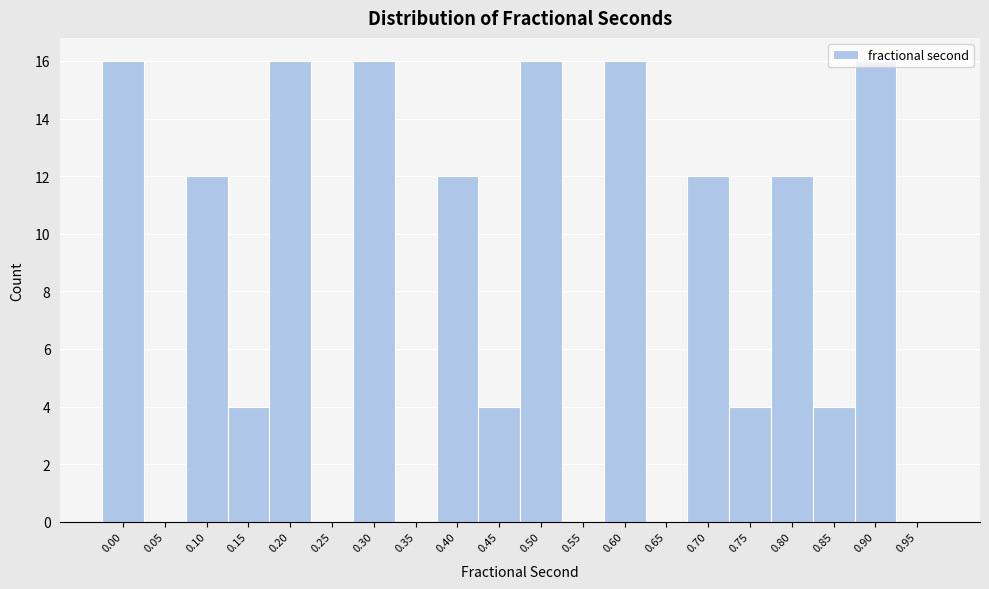

Is it true that the value at 0.20 is 5?

False